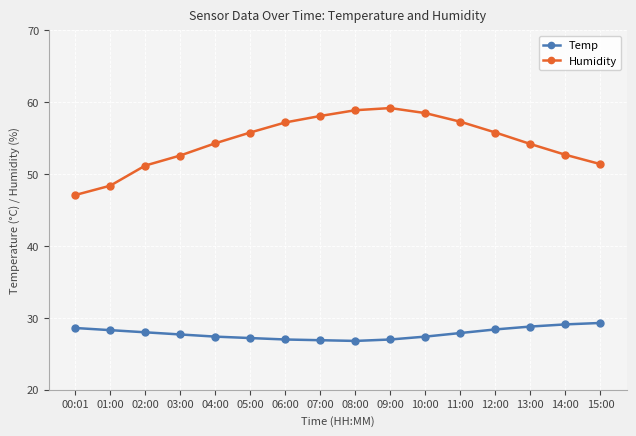

What is the difference between the maximum and second lowest values in the Humidity series?

10.8